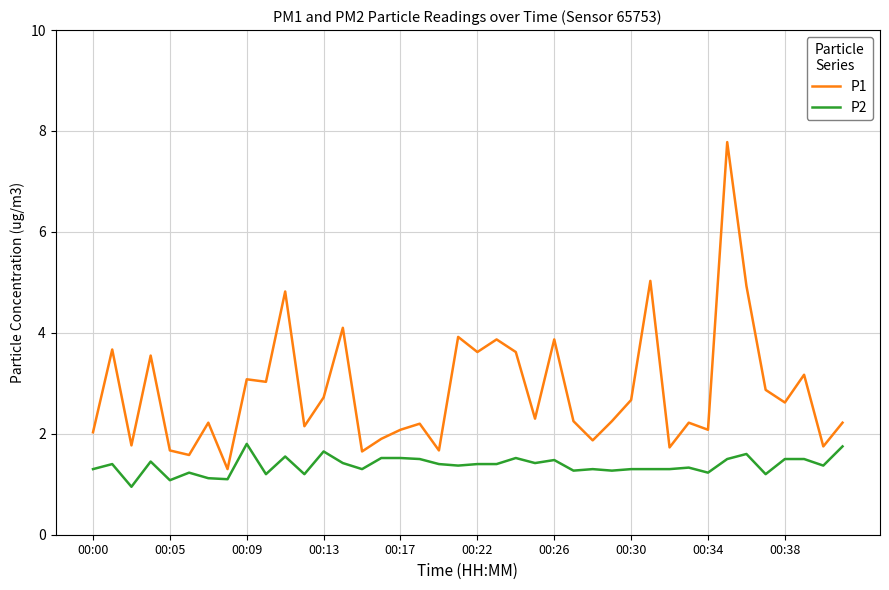

What is the highest value of the P2 series?

1.8